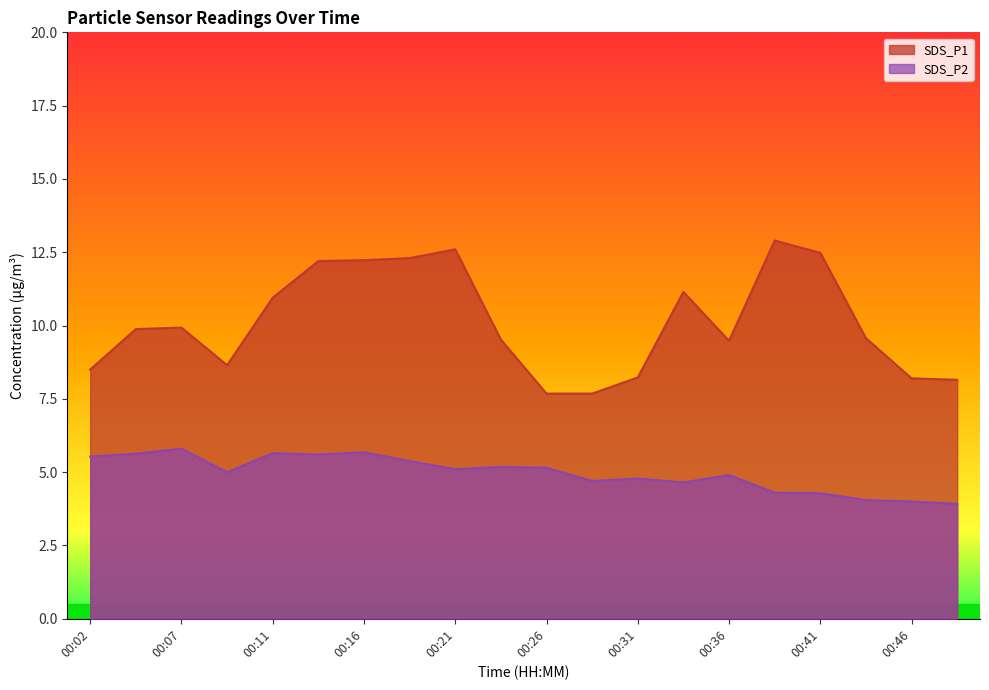

True or false: SDS_P2 and SDS_P1 intersect in this chart.

False